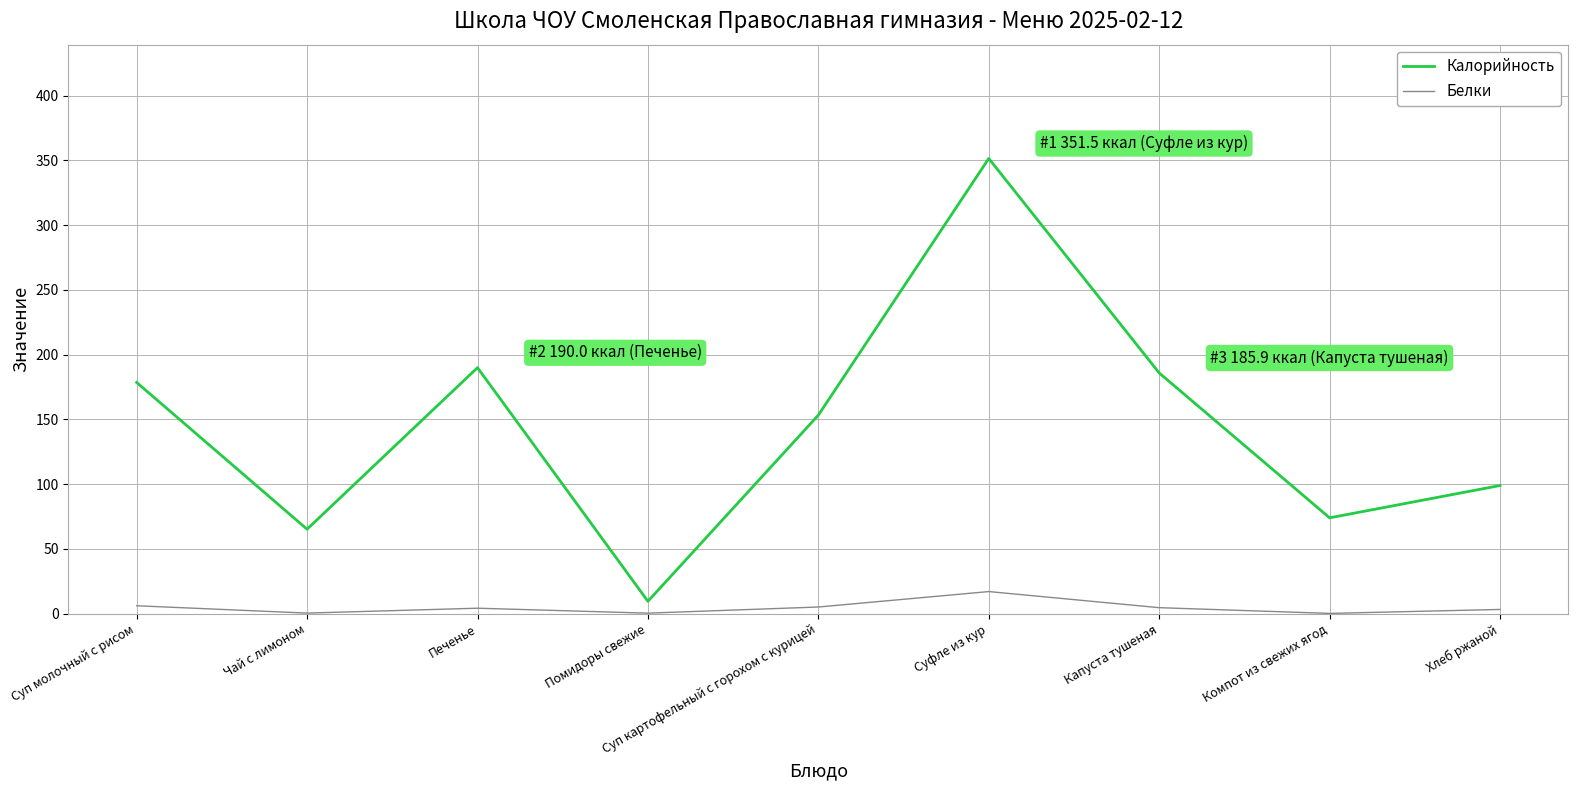

What is the difference between the maximum and minimum values in the Белки series?

16.9